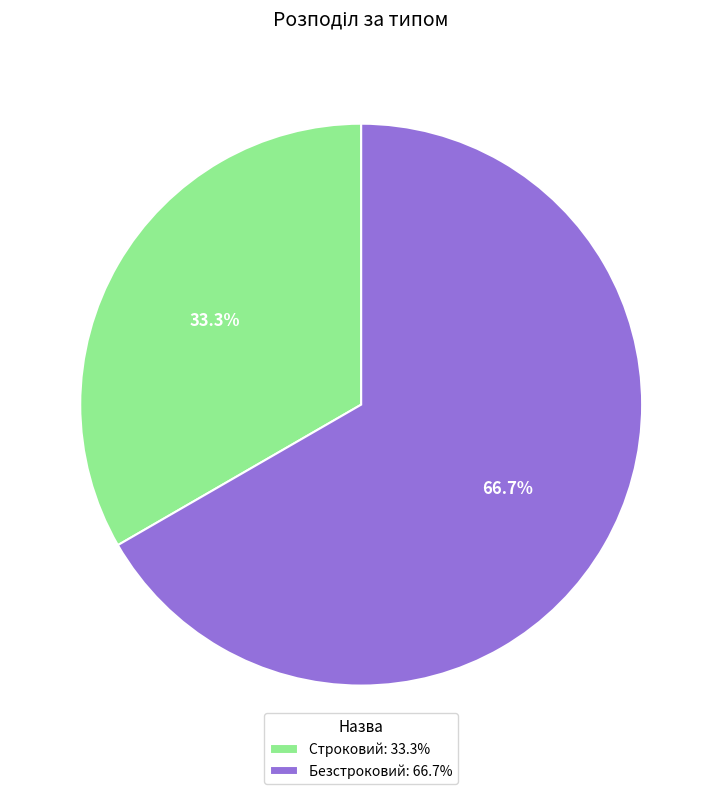

Which category has the biggest portion of the pie?

Безстроковий